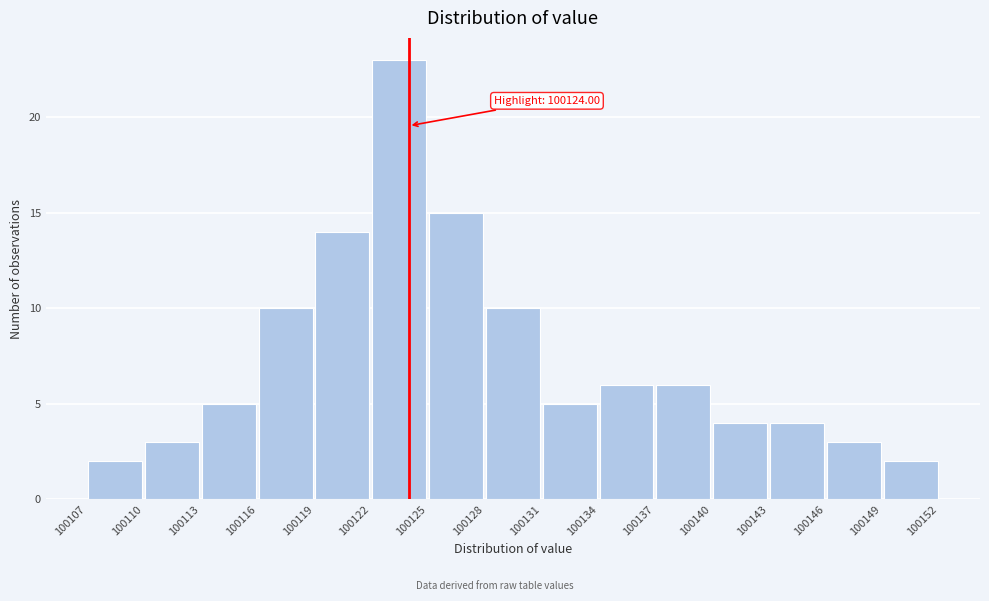

Which range on the x-axis has the tallest bar?

100122 to 100125